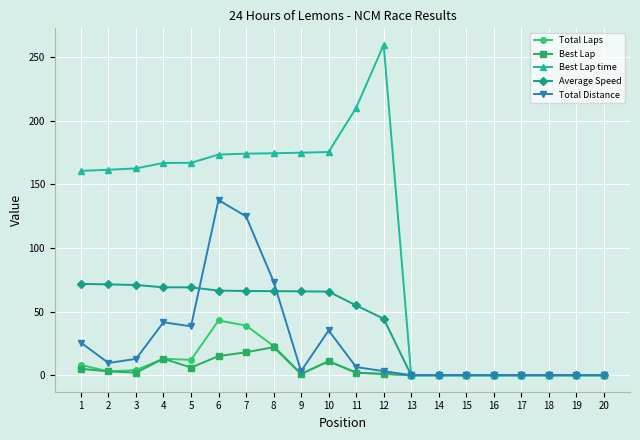

True or false: Total Distance has more than 1 interior local peaks.

True